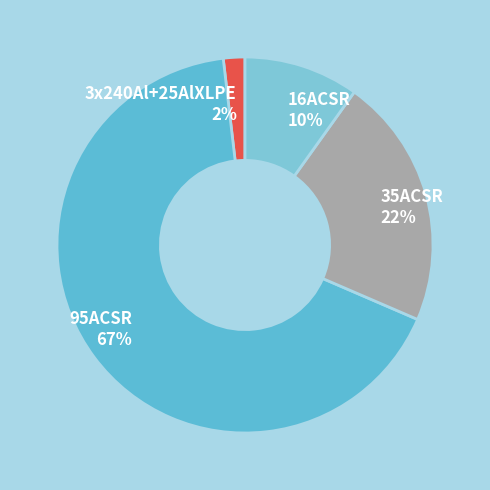

To the nearest percent, what percentage of the pie is 3x240Al+25AlXLPE?

2%